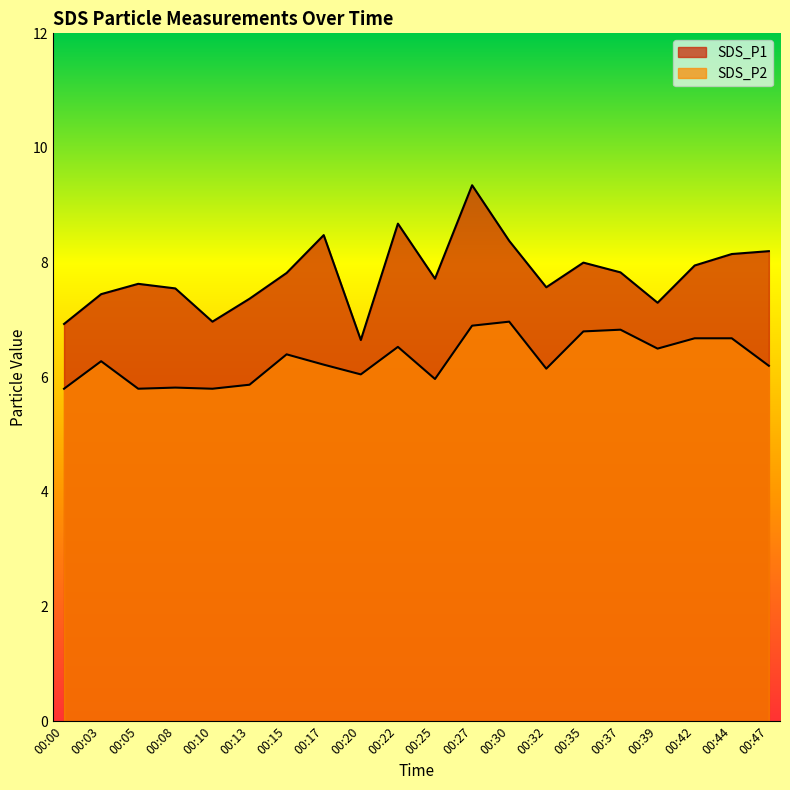

At 00:47, list the series in order from smallest to largest.

SDS_P2, SDS_P1